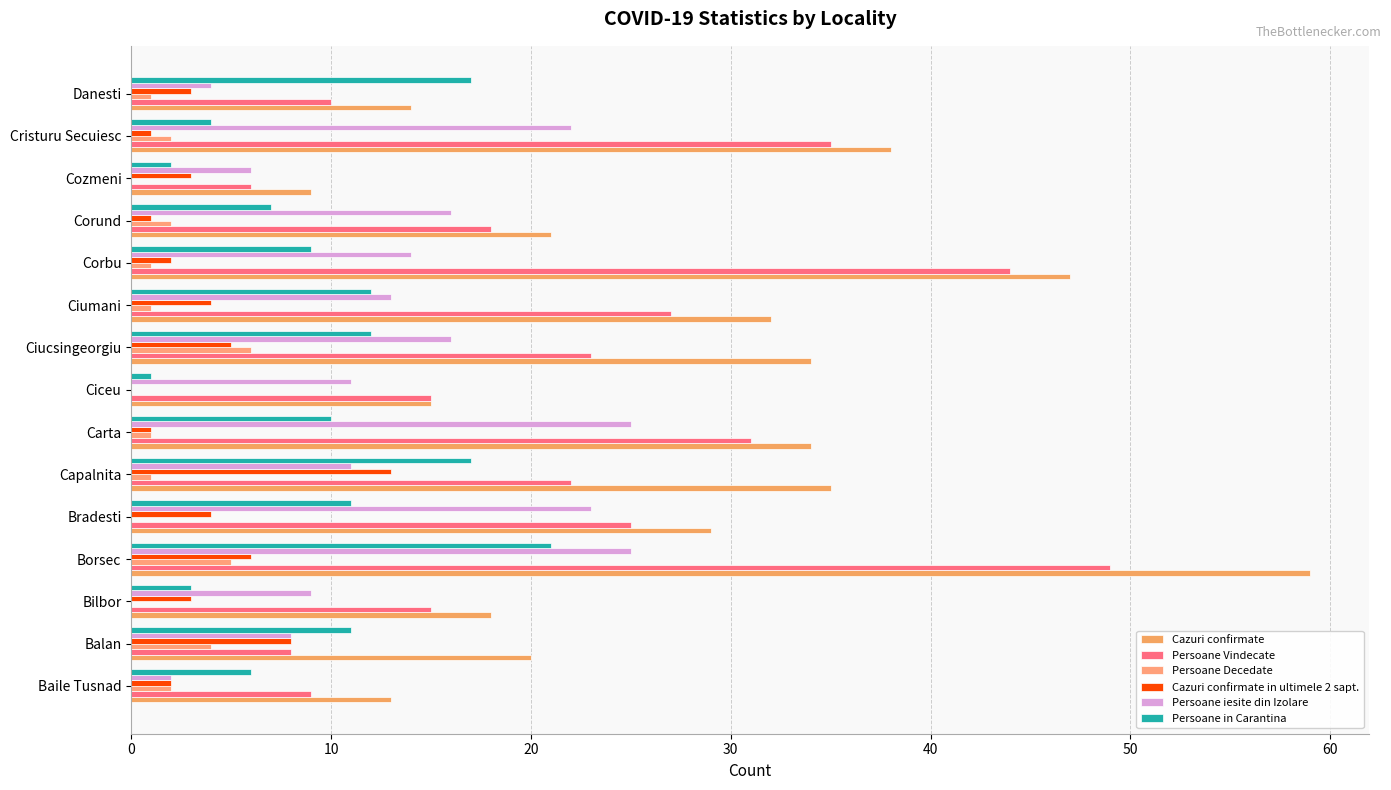

Which series has the largest total across all categories?

Cazuri confirmate